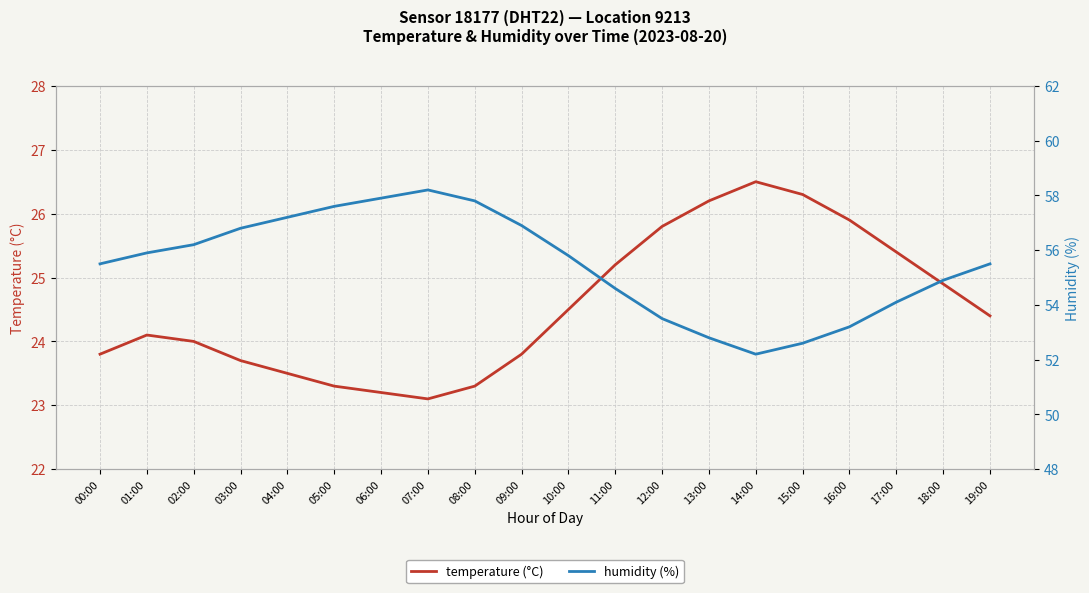

Which series has the largest range (max minus min)?

humidity (%)